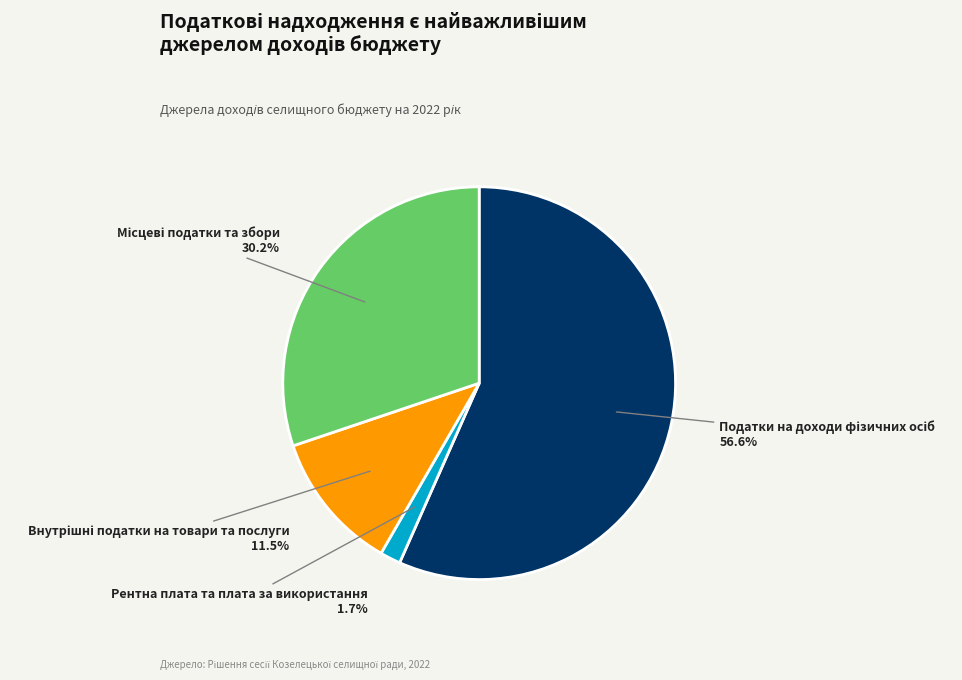

Which category has the smallest portion of the pie?

Рентна плата та плата за використання